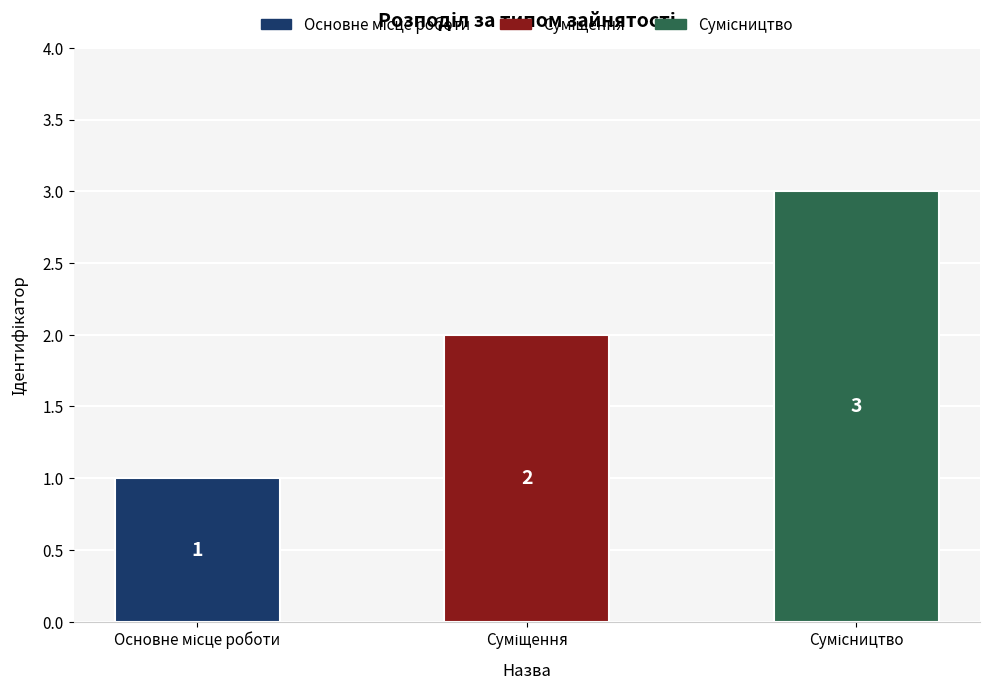

How many series are shown in this chart?

1